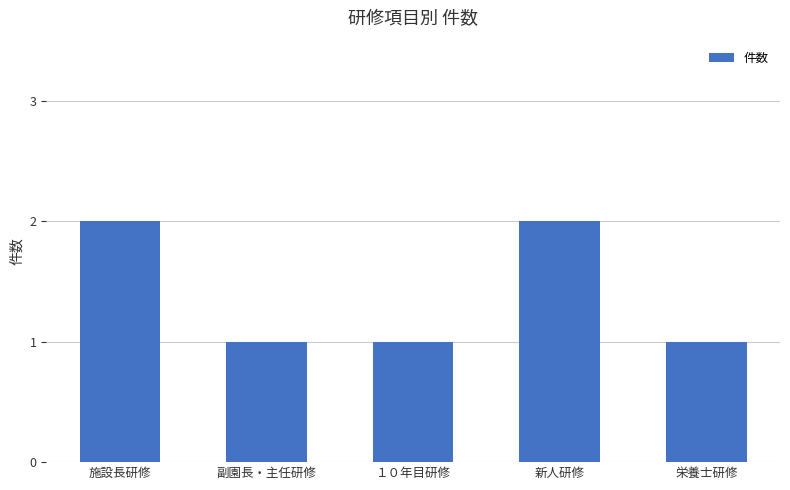

Reading left to right, what are all the values shown in this chart?

施設長研修=2	副園長・主任研修=1	１０年目研修=1	新人研修=2	栄養士研修=1